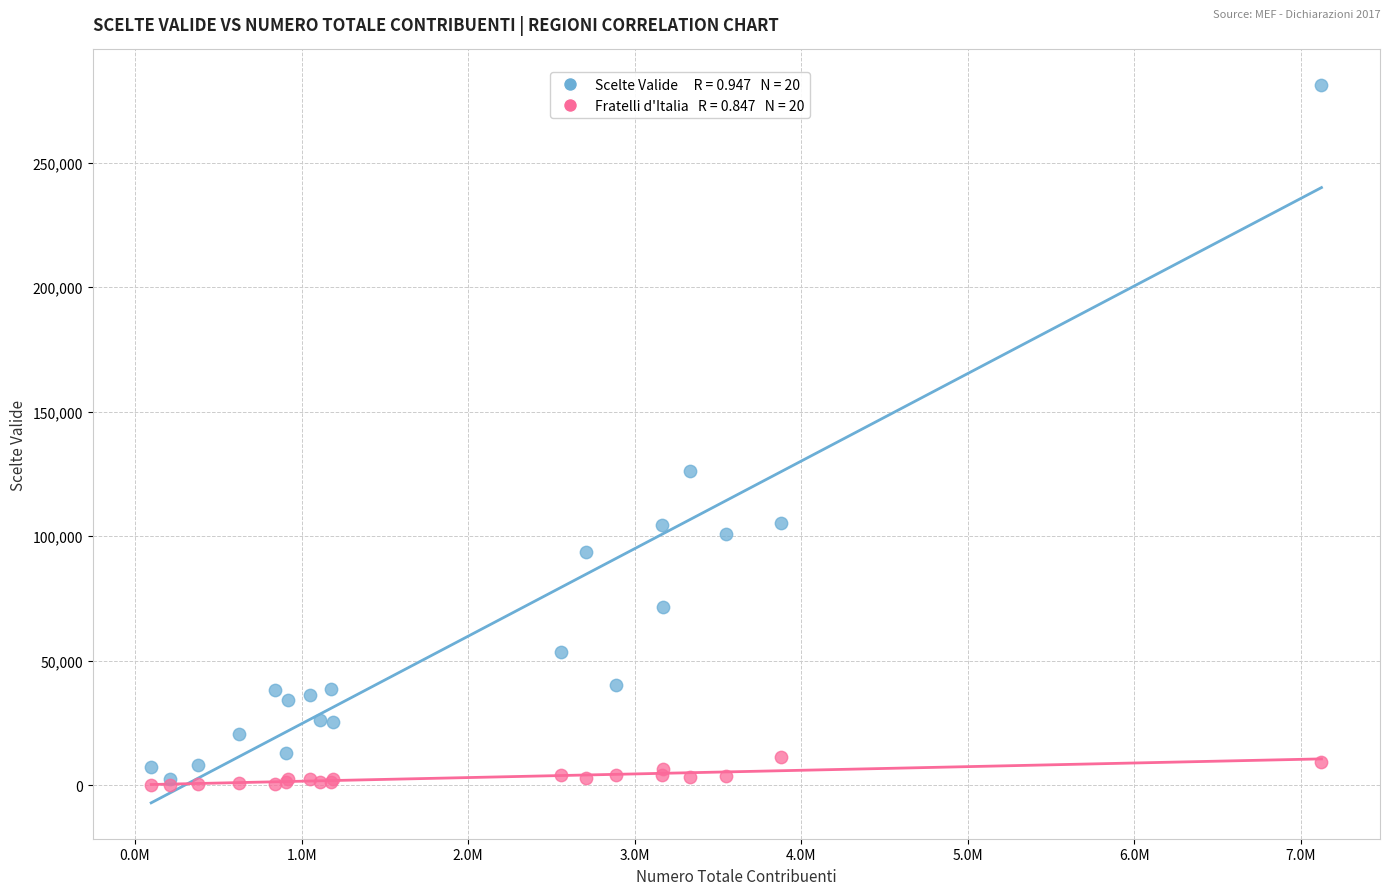

Across all series, what Y value is closest to 140583?

126095